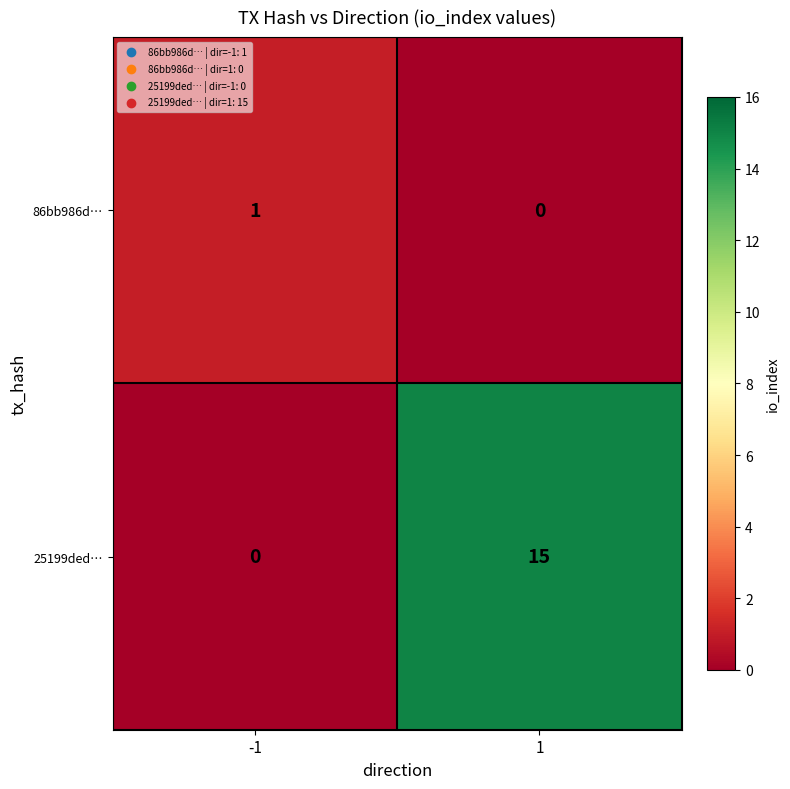

Which category has the highest value across all series?

1